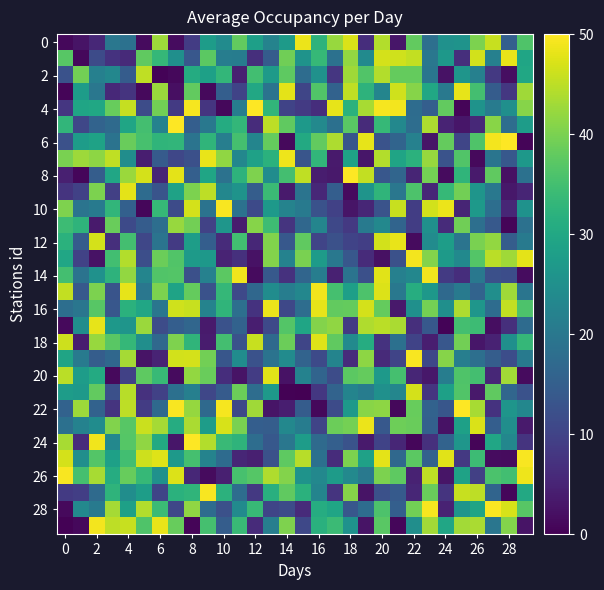

At which category is the sum across all series the highest?

4